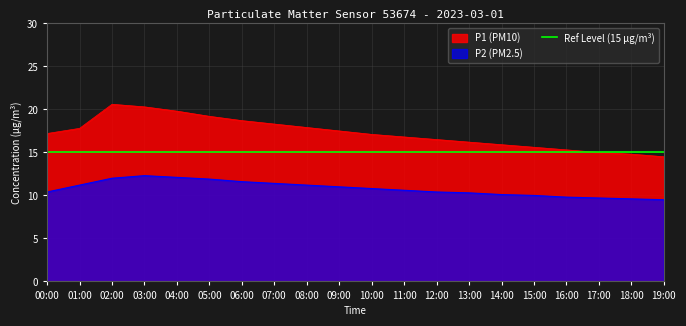

What is the difference between the maximum and minimum values in the P2 series?

2.8